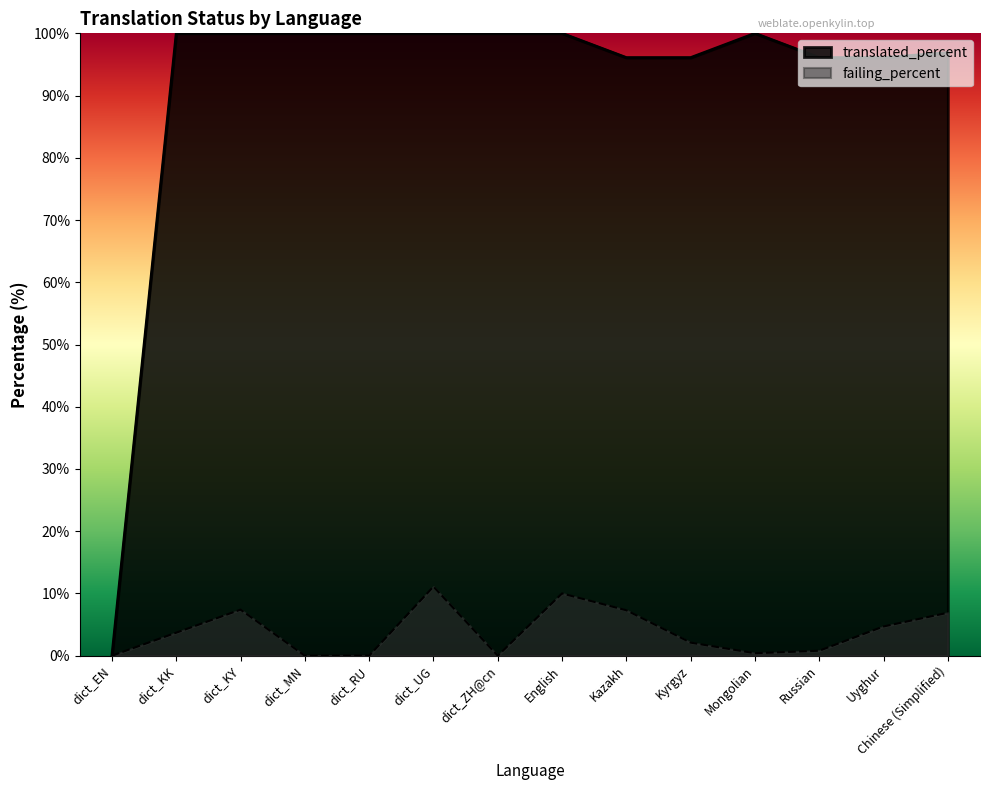

What is the label of the 10th point from the right?

dict_RU